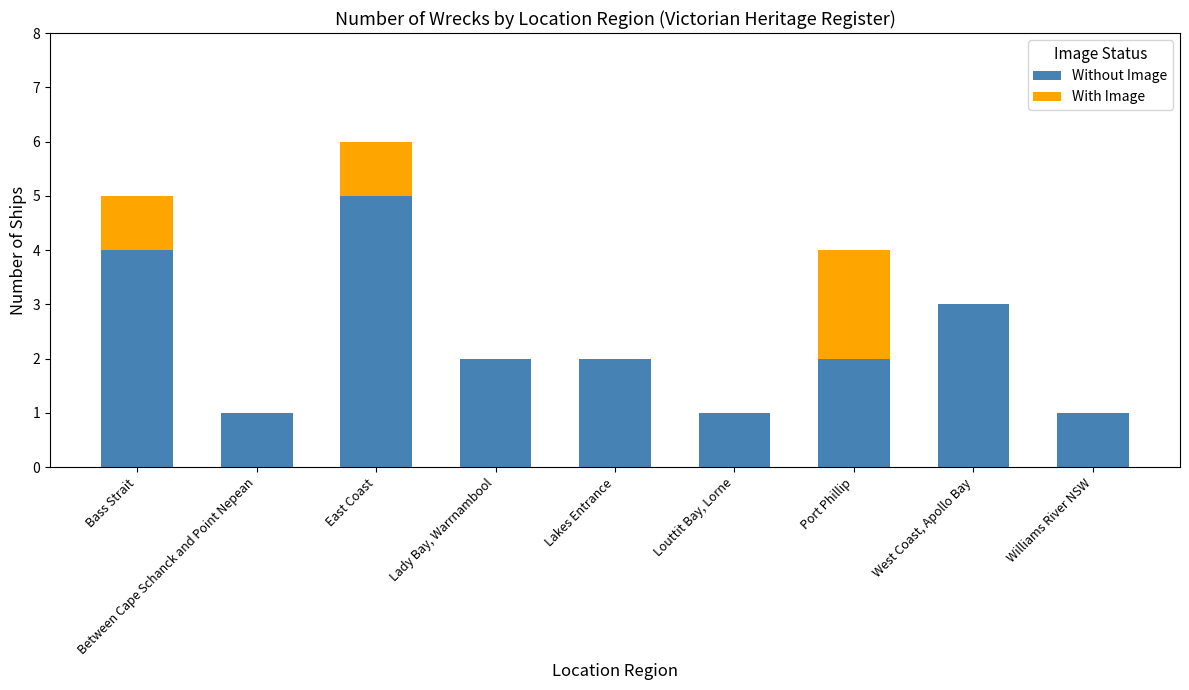

What are all the series names shown in the legend?

Without Image, With Image